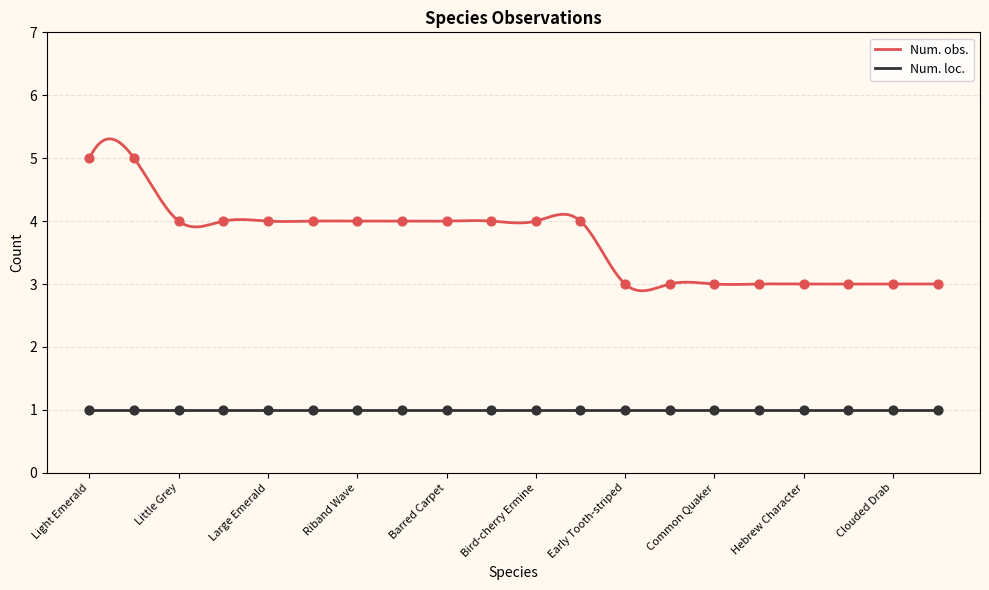

What is the ratio of the value at Early Tooth-striped to the value at Purple Clay?

0.6